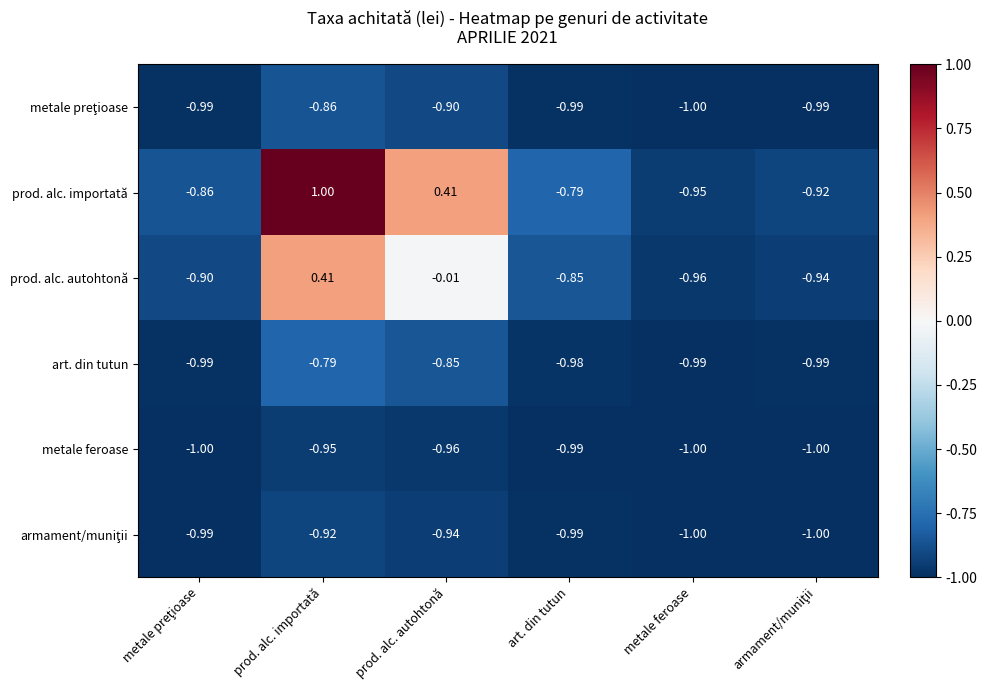

Which series has the widest spread of values?

prod. alc. importată